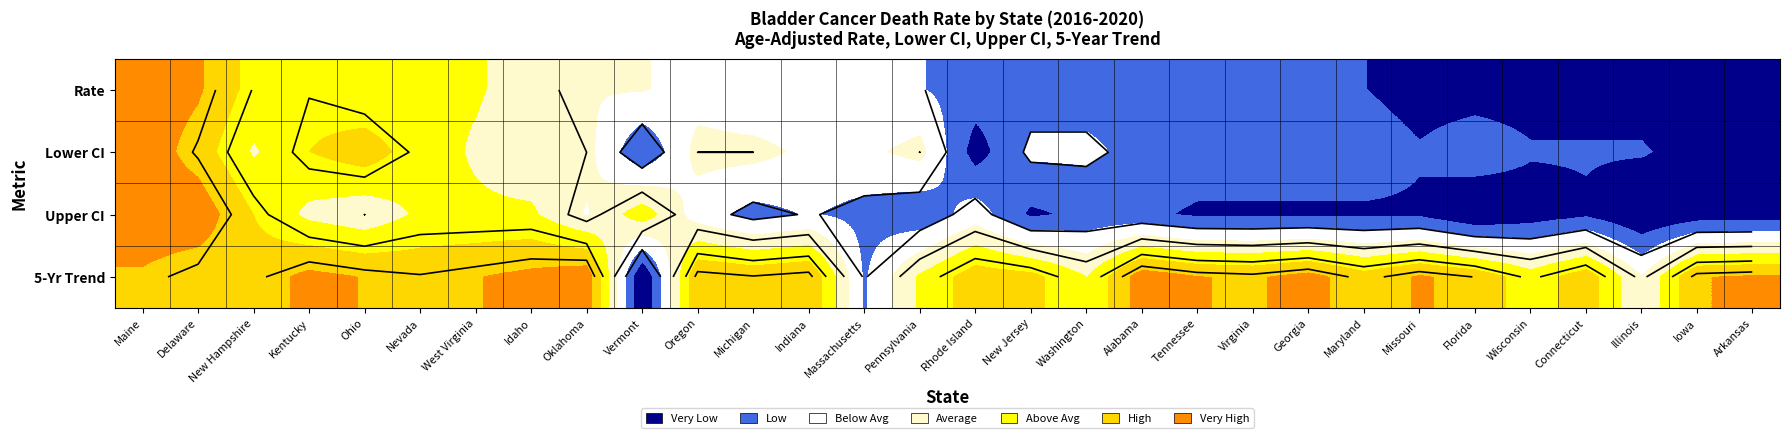

The value of Lower CI at Delaware is 0.2. True or false?

False